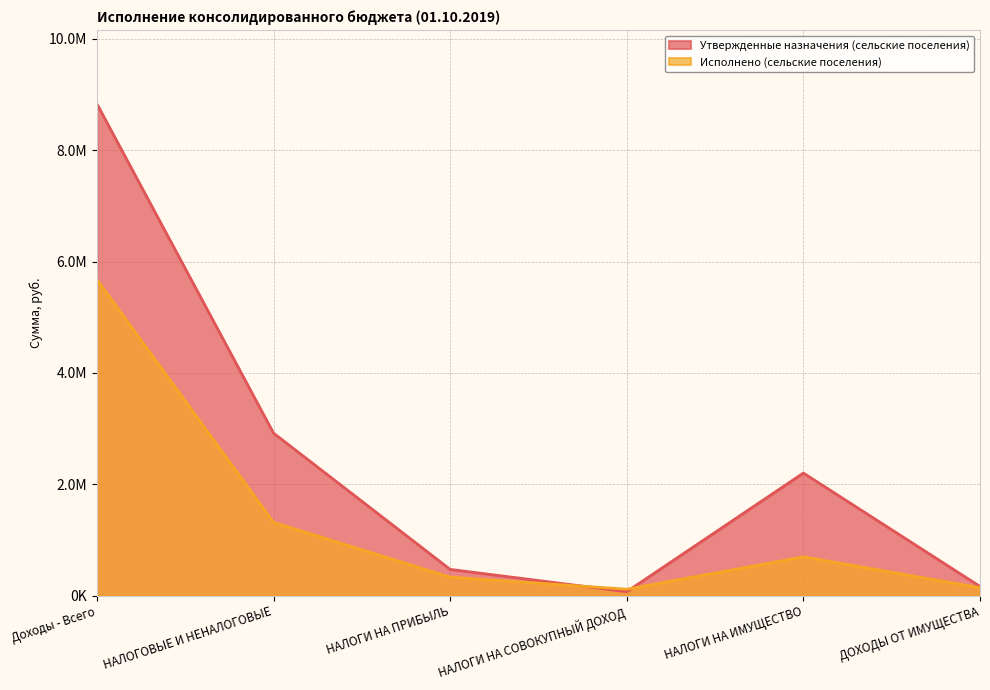

Reading left to right, list all the values displayed in this chart.

Утвержденные назначения (сельские поселения): Доходы - Всего=8833200.0	НАЛОГОВЫЕ И НЕНАЛОГОВЫЕ=2918100.0	НАЛОГИ НА ПРИБЫЛЬ=470000.0	НАЛОГИ НА СОВОКУПНЫЙ ДОХОД=69000.0	НАЛОГИ НА ИМУЩЕСТВО=2200900.0	ДОХОДЫ ОТ ИМУЩЕСТВА=163500.0
Исполнено (сельские поселения): Доходы - Всего=5676932.6	НАЛОГОВЫЕ И НЕНАЛОГОВЫЕ=1314991.4	НАЛОГИ НА ПРИБЫЛЬ=330217.7	НАЛОГИ НА СОВОКУПНЫЙ ДОХОД=113937.6	НАЛОГИ НА ИМУЩЕСТВО=695186.7	ДОХОДЫ ОТ ИМУЩЕСТВА=142007.0